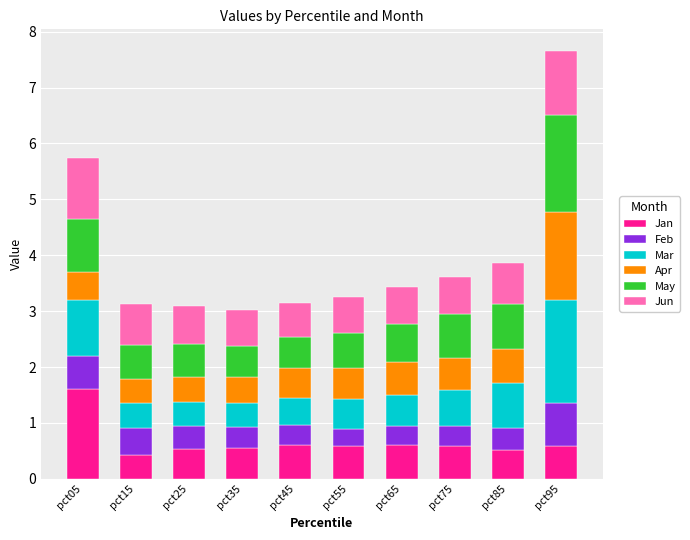

At which category is the sum across all series the highest?

pct95